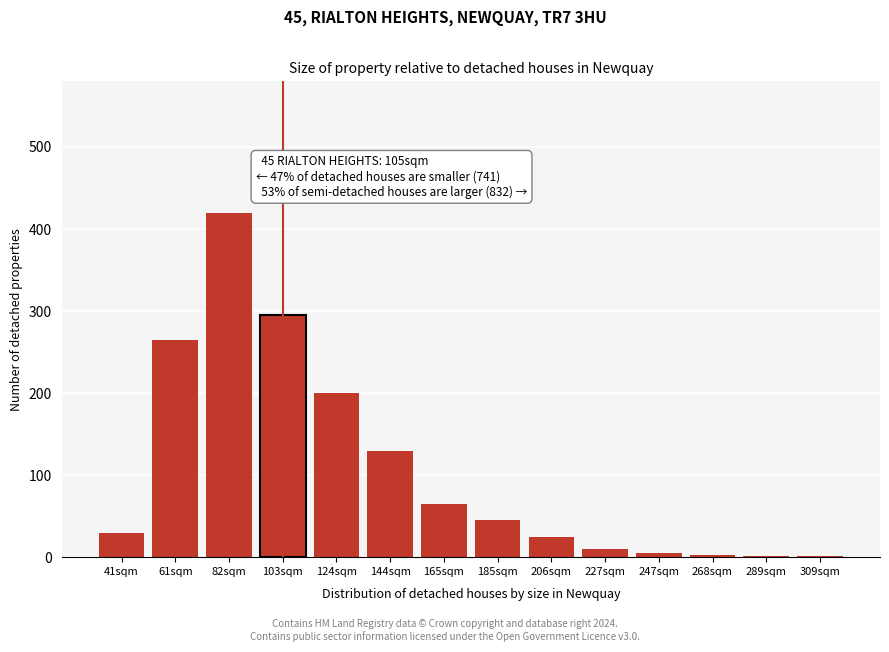

The chart shows a value of 295 at 103sqm. True or false?

True